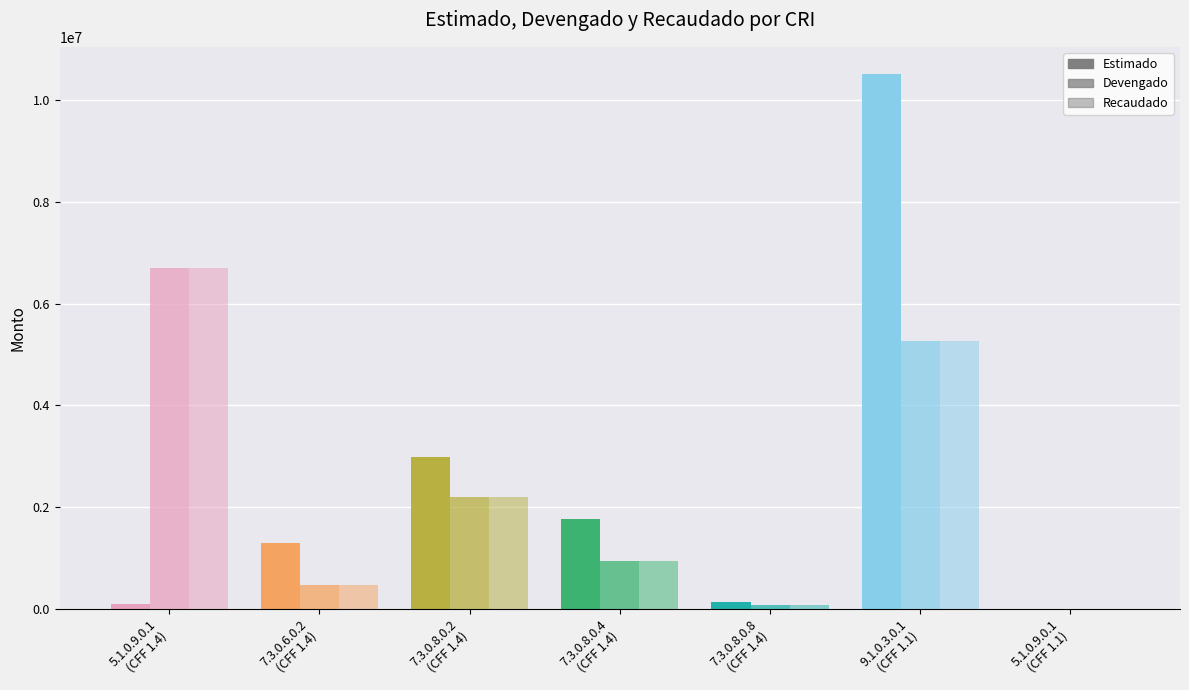

How many distinct data groups are displayed?

3